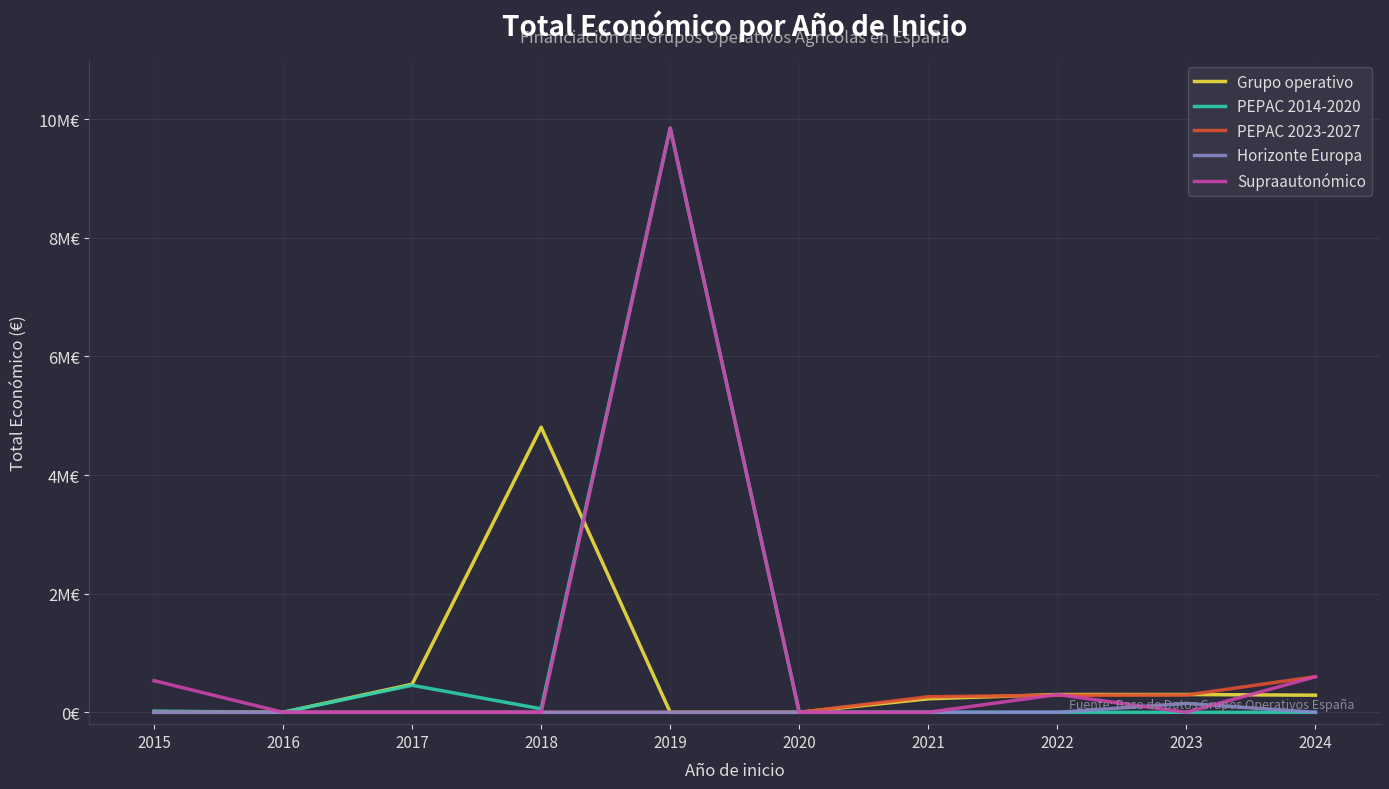

Is it true that PEPAC 2014-2020 equals 94830 at 2018?

False